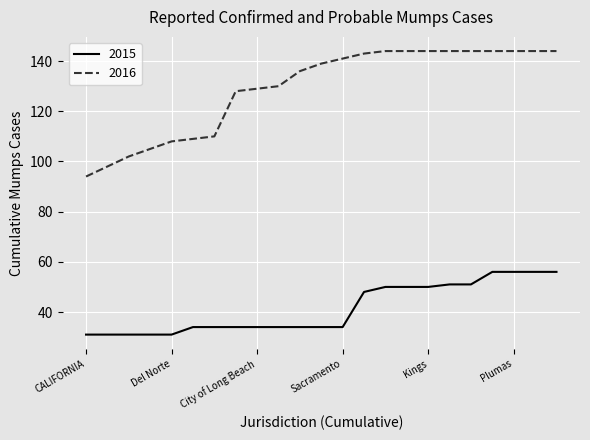

What is the maximum value for 2016?

144